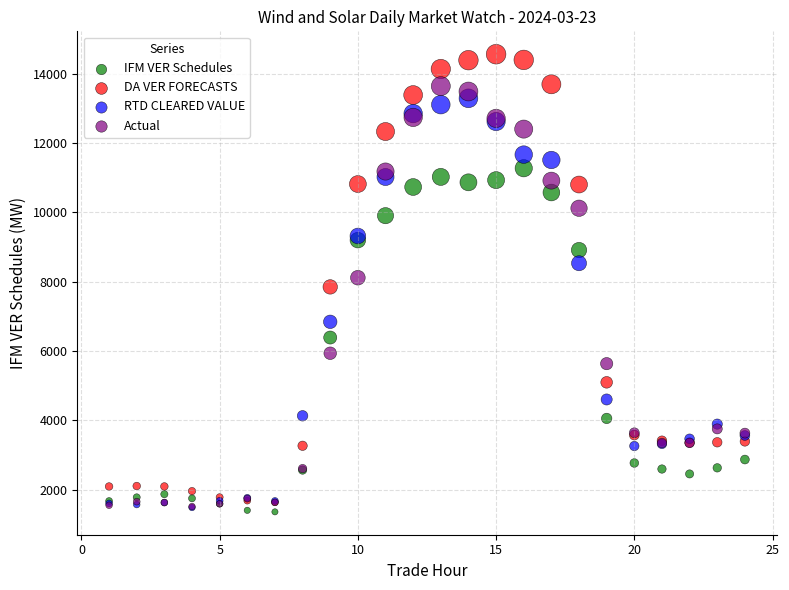

Which series has the widest spread of Y values?

DA VER FORECASTS